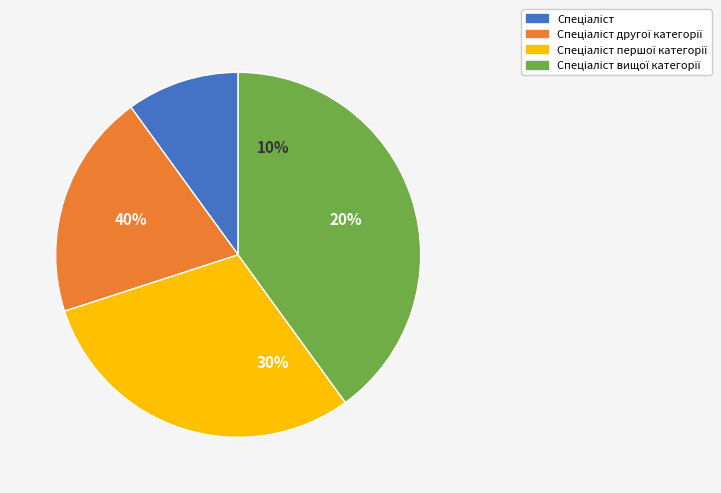

How many segments does this pie chart have?

4